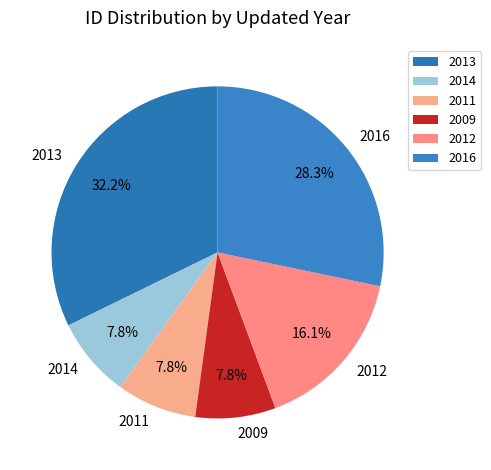

Approximately how many times larger is the value at 2012 compared to 2016?

0.6